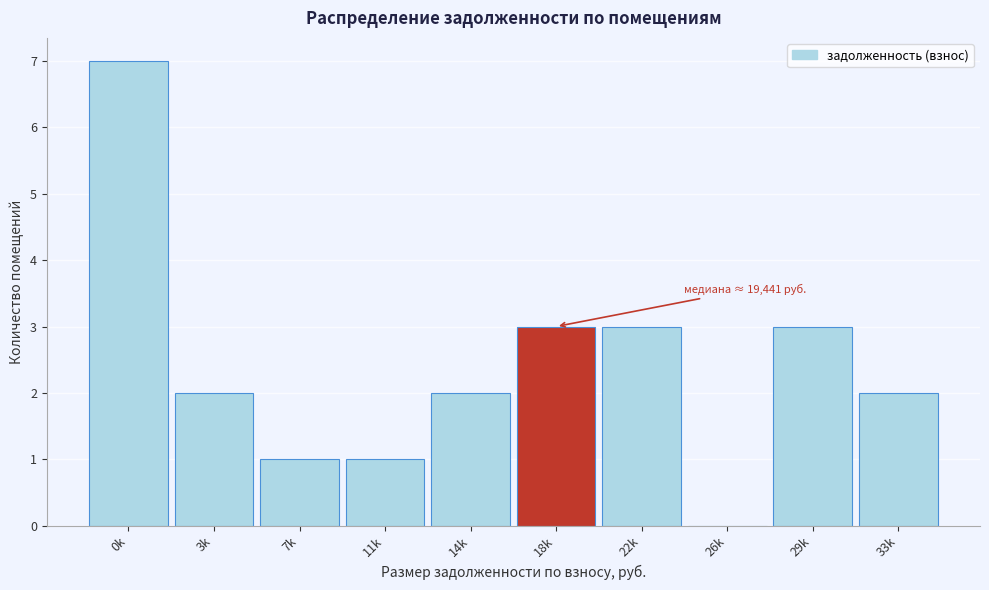

Reading left to right, transcribe all the data shown in this chart.

0k=7	3k=2	7k=1	11k=1	14k=2	18k=3	22k=3	26k=0	29k=3	33k=2